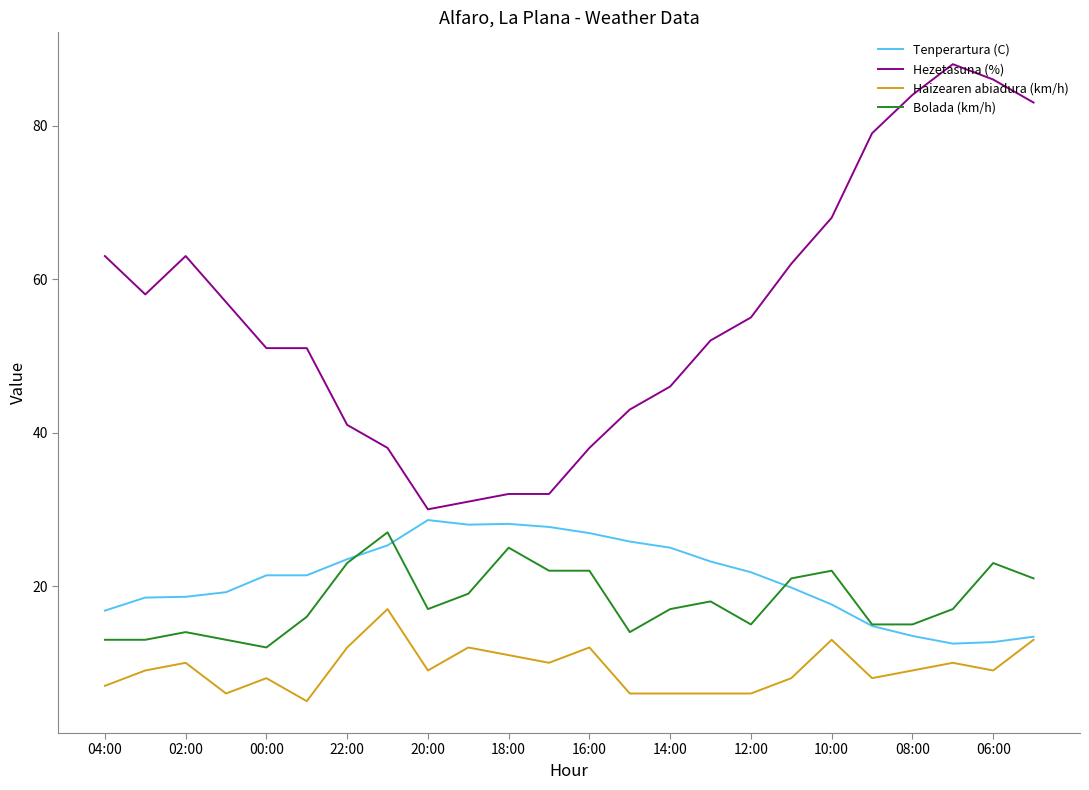

Which series has the largest total across all categories?

Hezetasuna (%)